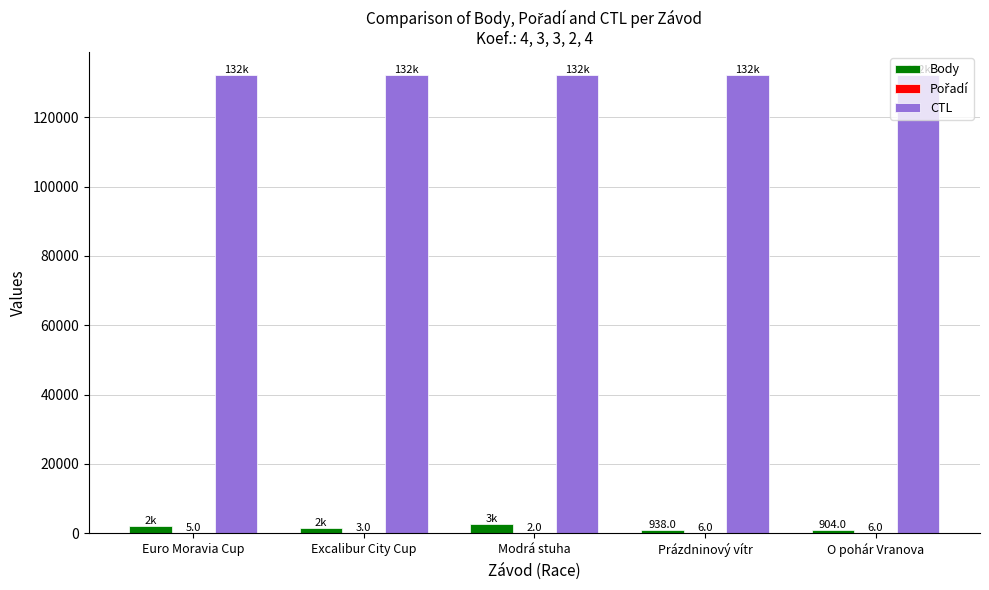

The value of CTL at O pohár Vranova is 48851. True or false?

False